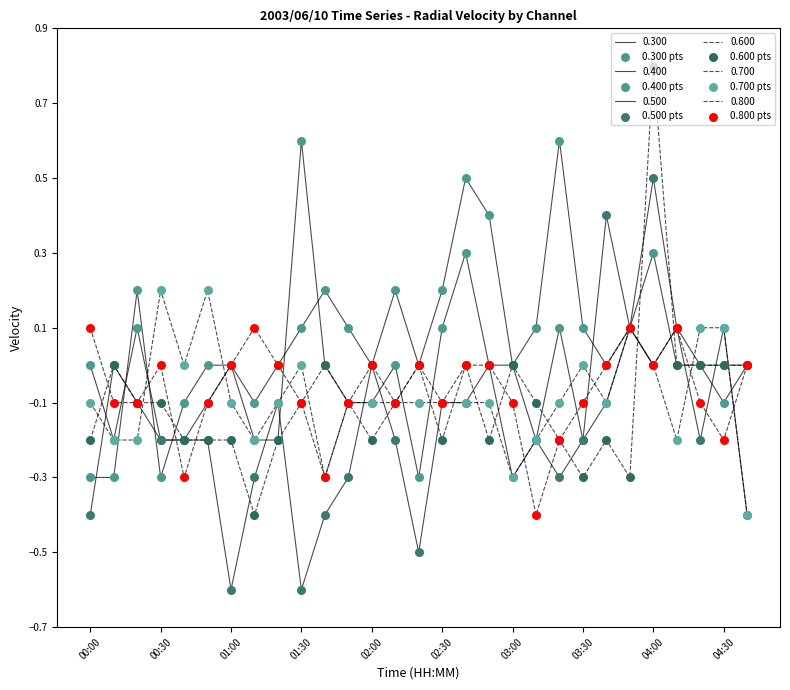

How many lines are shown in the chart?

6